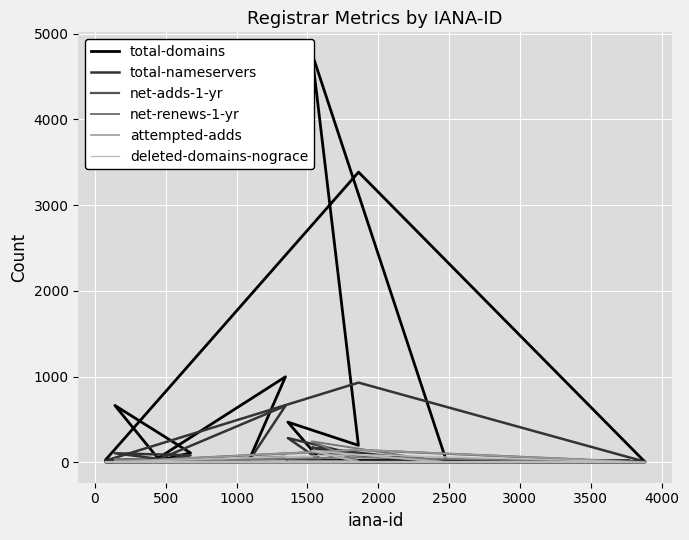

What is the difference between the maximum and minimum values in the deleted-domains-nograce series?

134